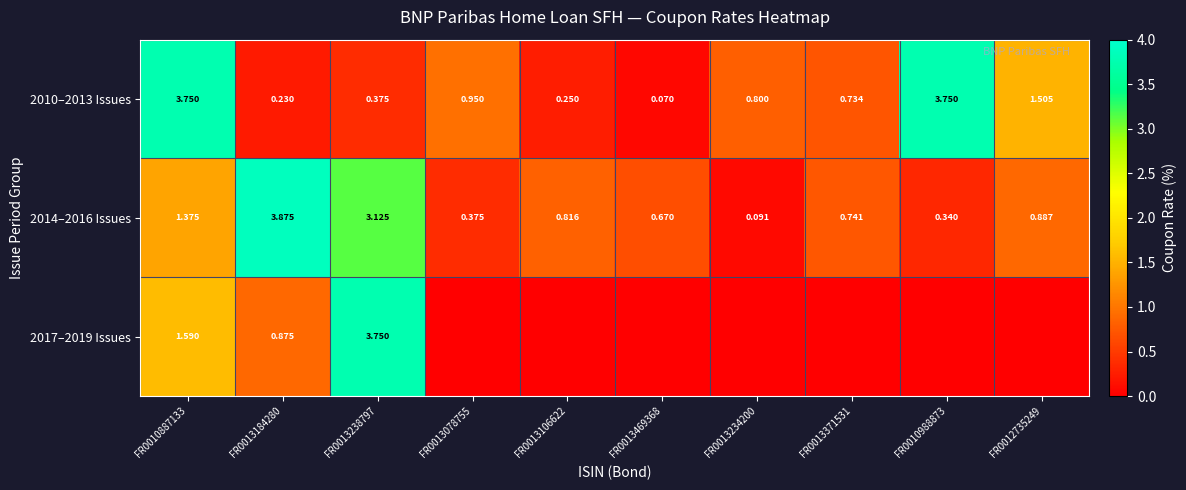

How many series are shown in this chart?

3